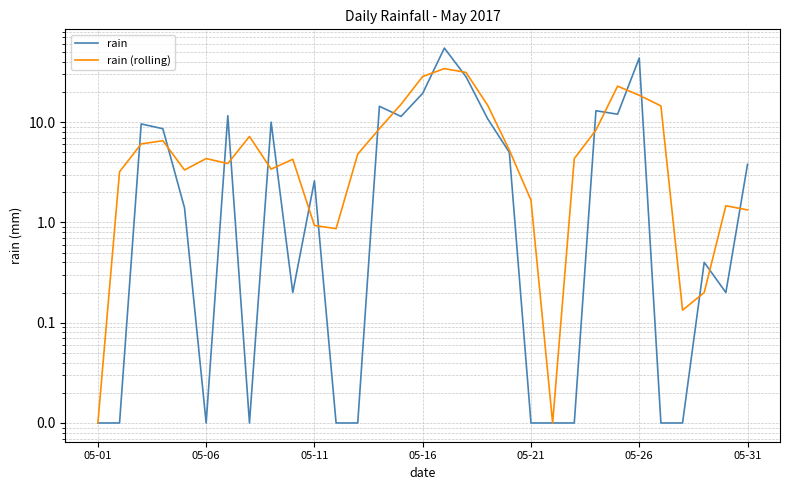

Between 16 and 28, which is larger?

16